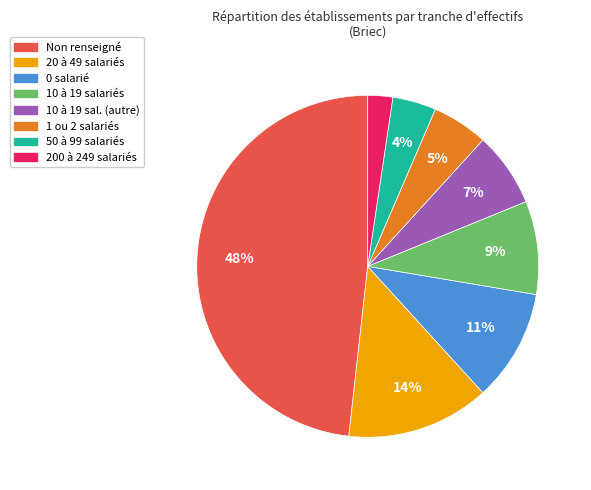

Does any single category account for the majority?

No